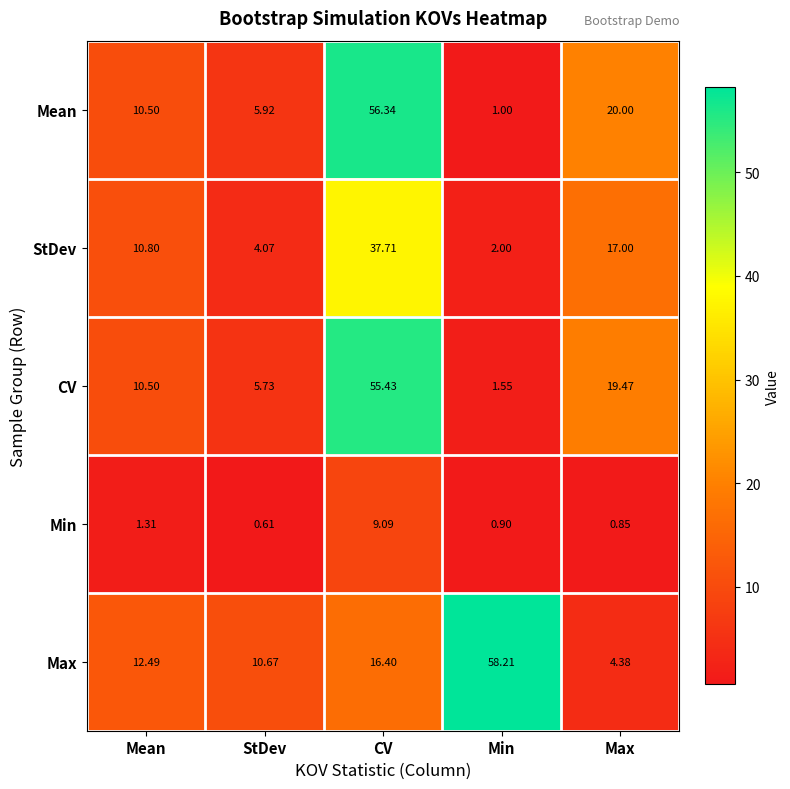

Which series has the largest total across all categories?

Max